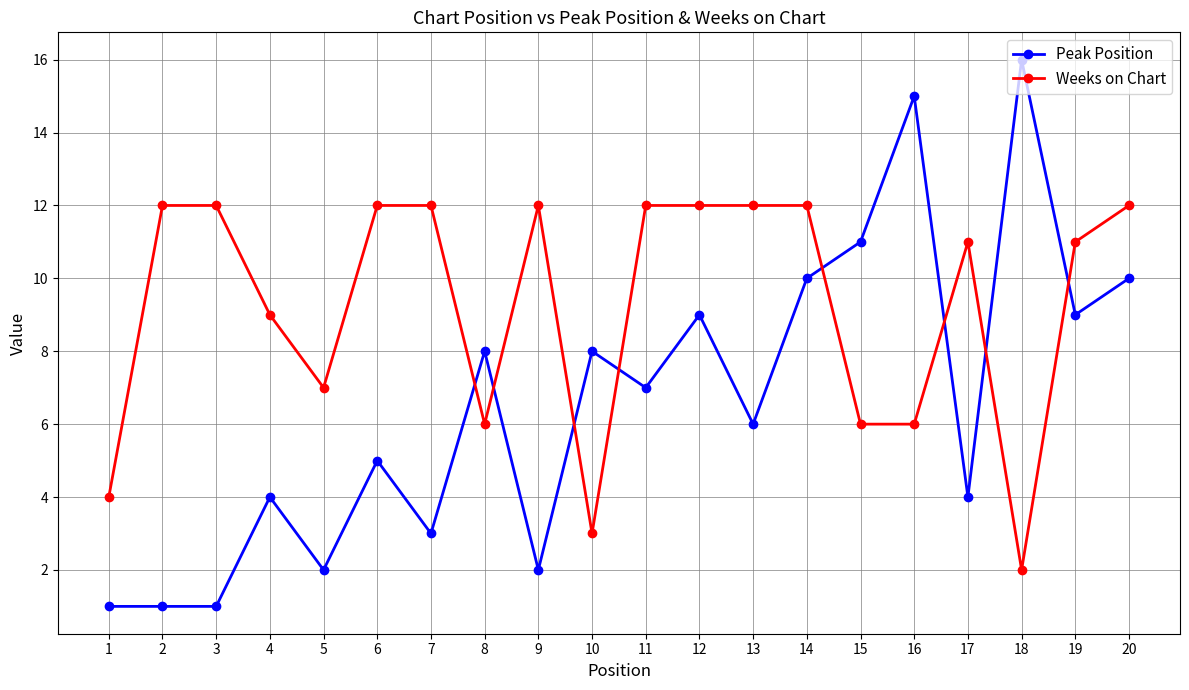

Does the chart have visible grid lines?

Yes